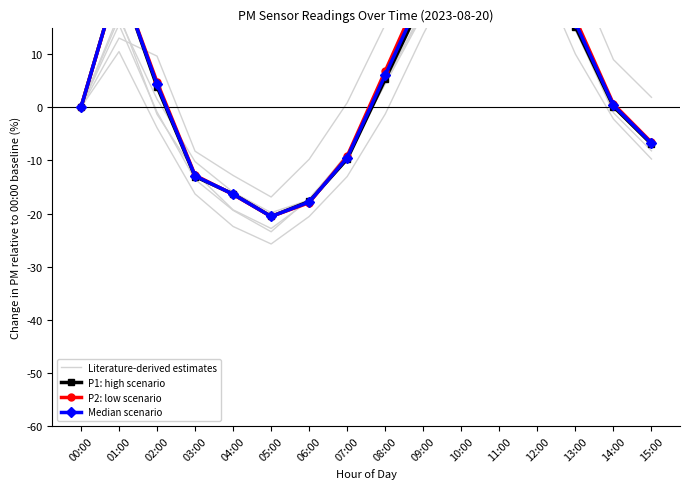

What is the label of the 9th point from the left?

08:00